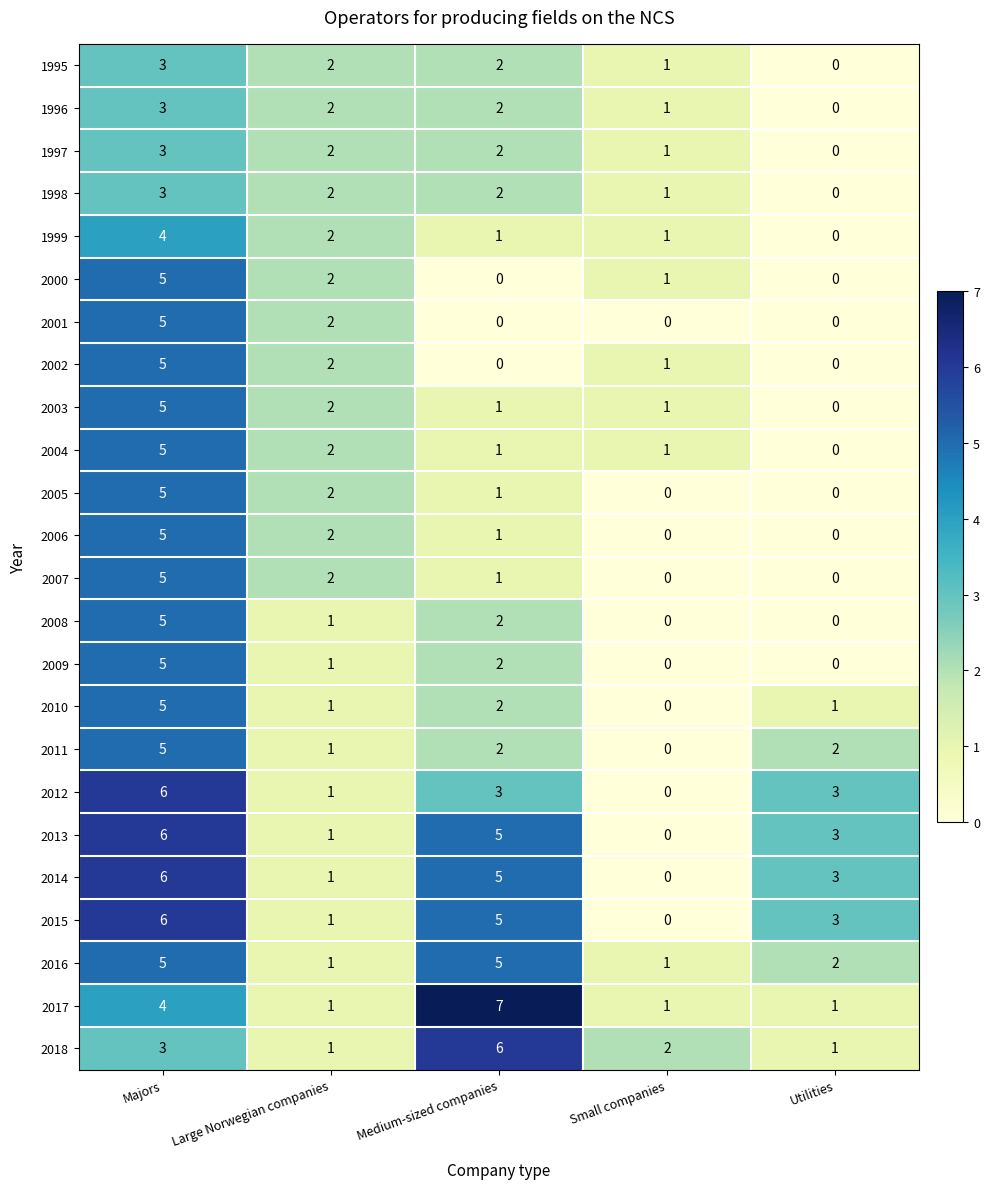

At which category is the sum across all series the highest?

Majors